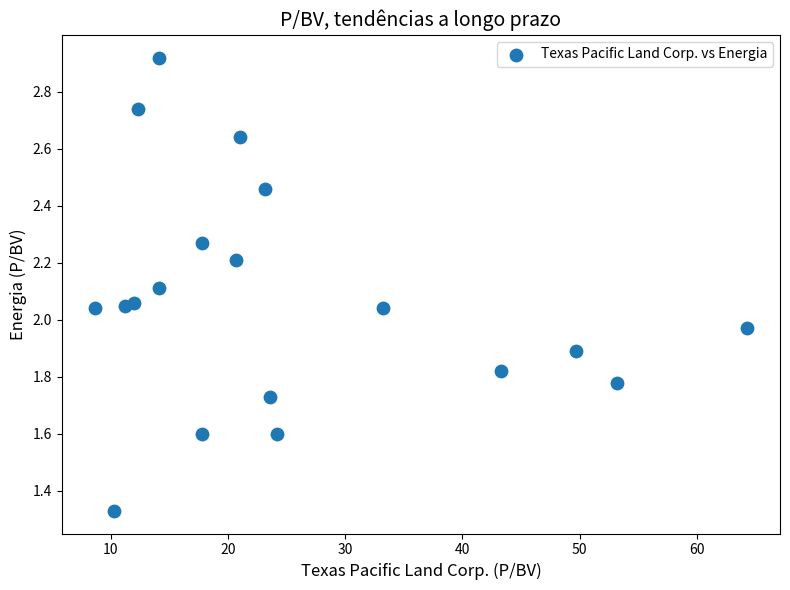

What is the range of X values (max minus min)?

55.7